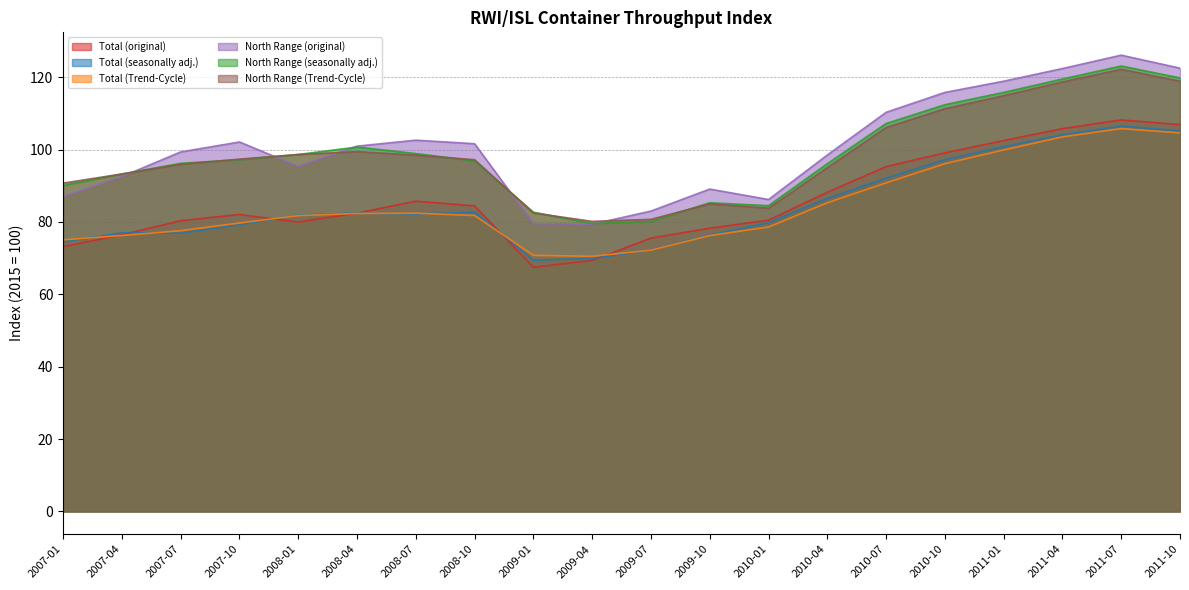

What is the value of the North Range (original) point at the 17th from the left?

118.9